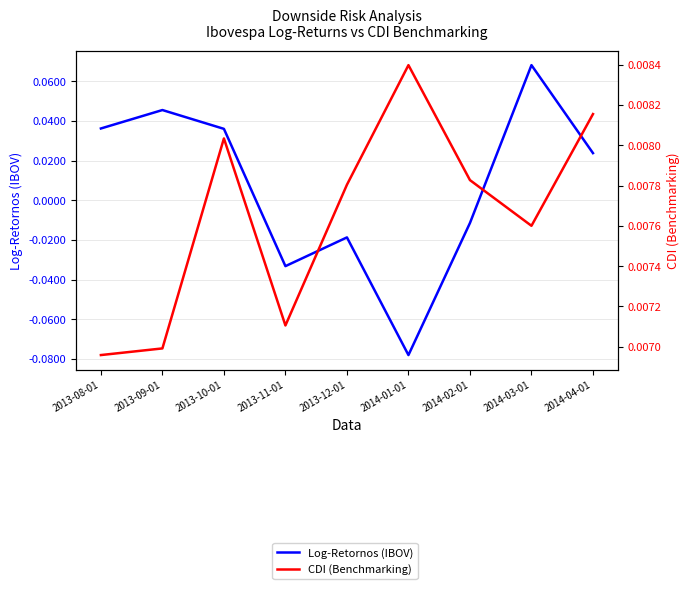

Count the number of categories in the chart.

9